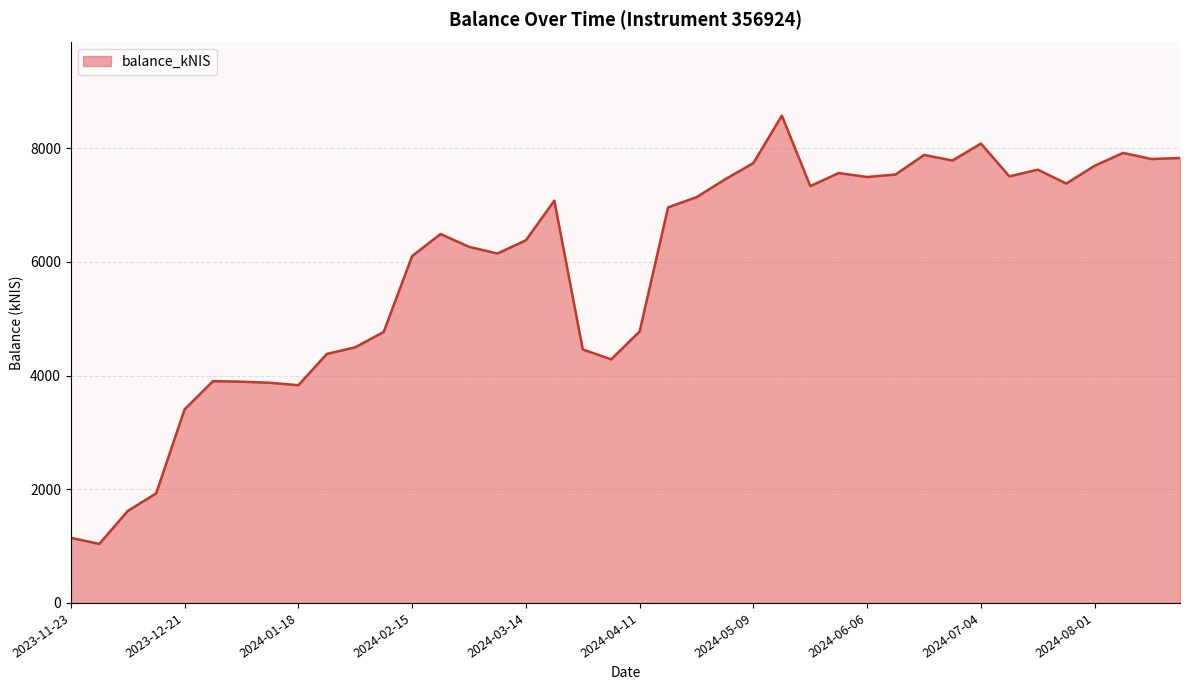

What is the difference between the maximum and minimum values?

7535.9